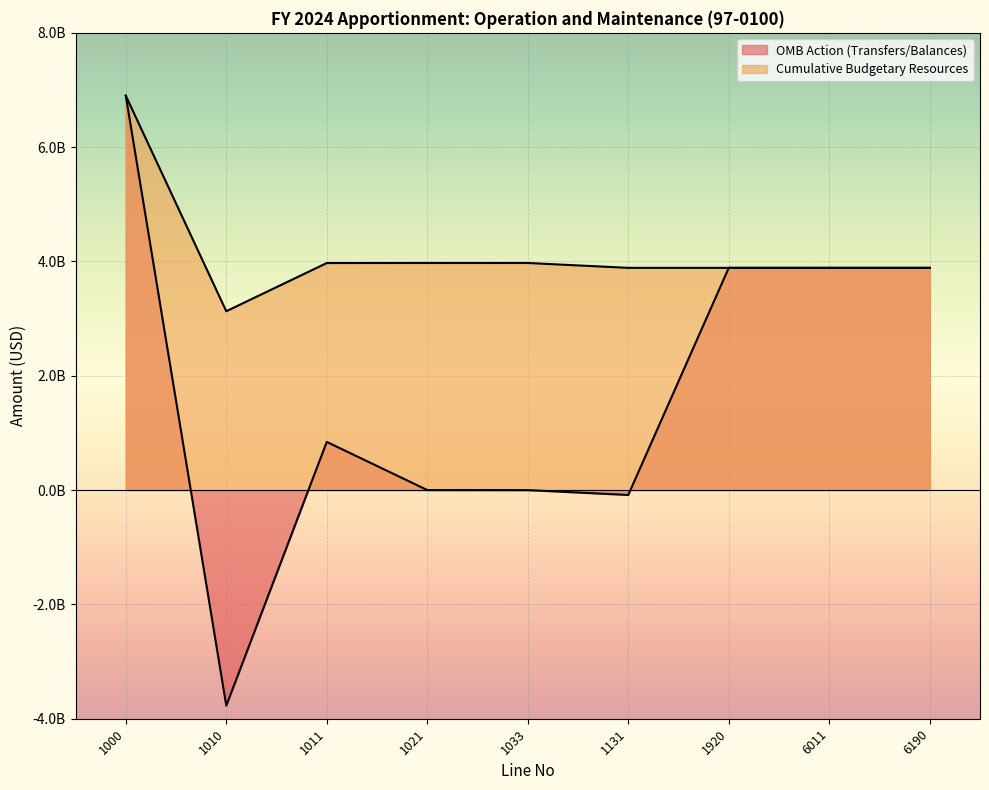

The Cumulative Budgetary Resources series shows 1566374708 at 1131. True or false?

False